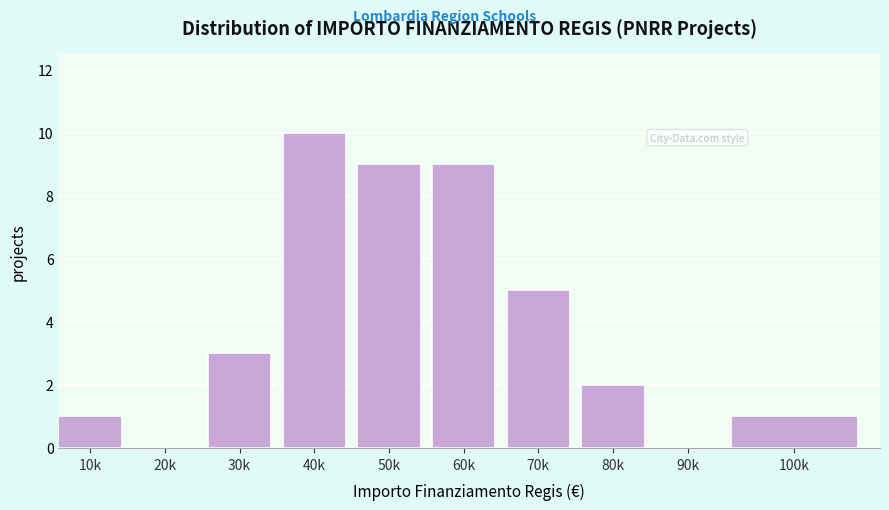

Reading left to right, transcribe all the data shown in this chart.

10k=1	20k=0	30k=3	40k=10	50k=9	60k=9	70k=5	80k=2	90k=0	100k=1